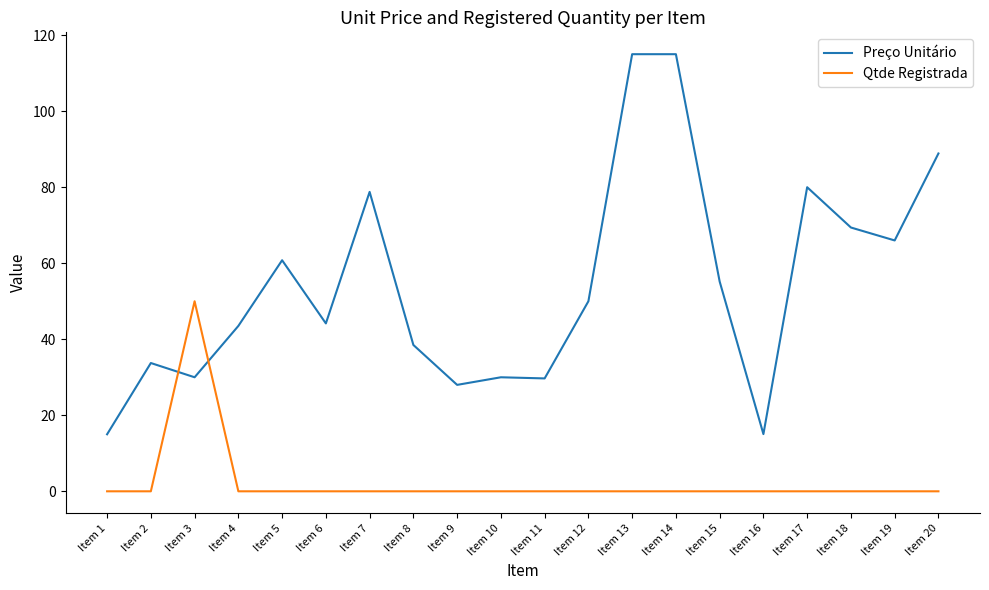

What is the minimum value for Preço Unitário?

15.0